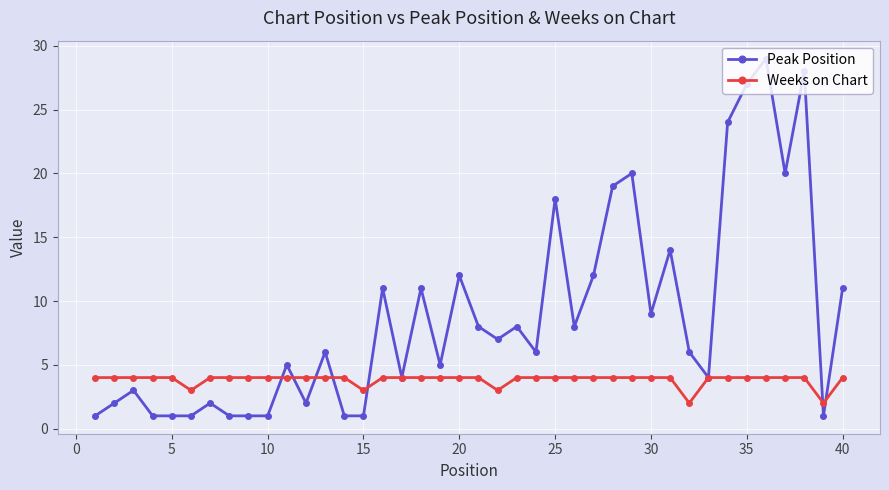

Which series has the widest spread of values?

Peak Position